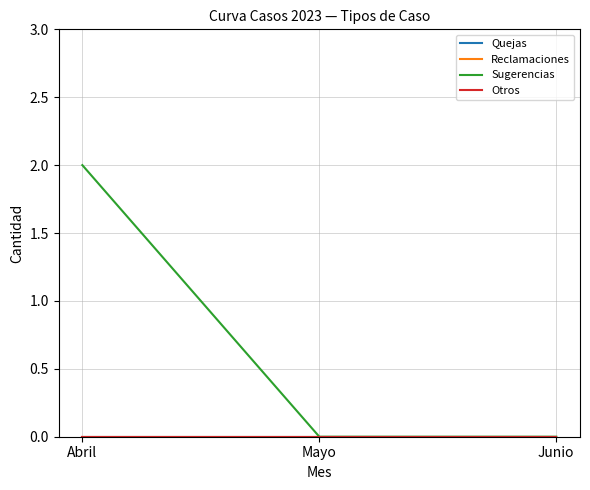

Reading left to right, list all the values displayed in this chart.

Quejas: Abril=0	Mayo=0	Junio=0
Reclamaciones: Abril=0	Mayo=0	Junio=0
Sugerencias: Abril=2	Mayo=0	Junio=0
Otros: Abril=0	Mayo=0	Junio=0